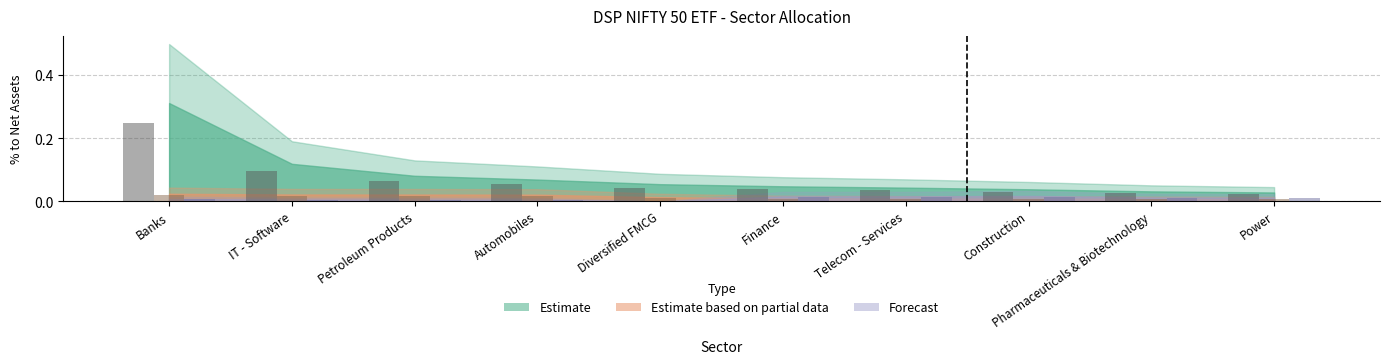

Where is Estimate based on partial data nearest to the value 0?

Power